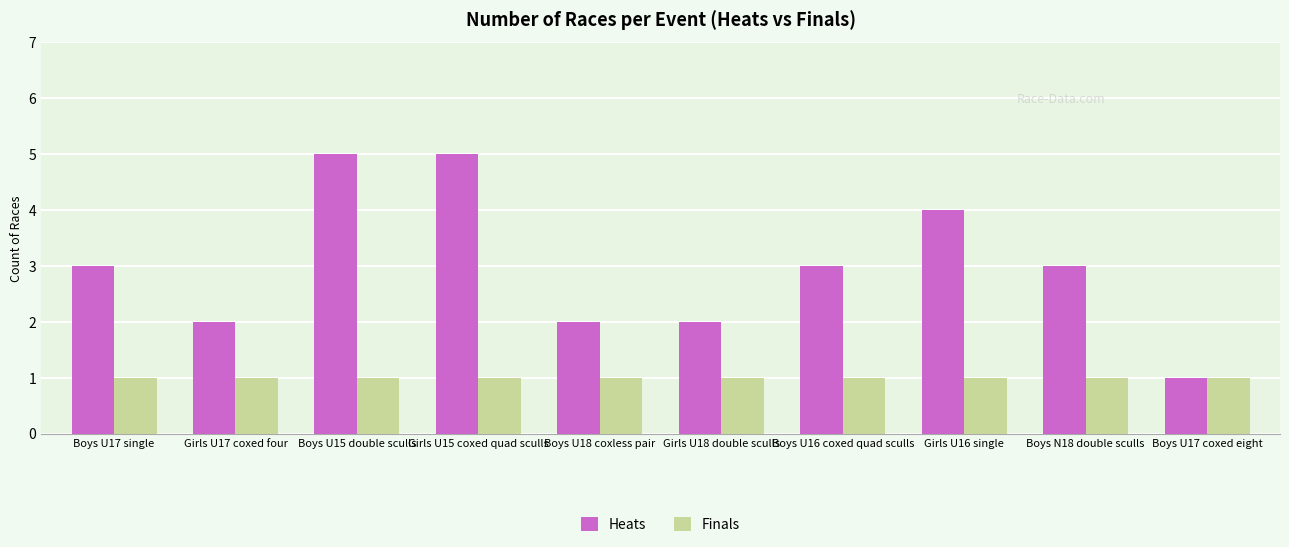

What position from the right is Boys U17 coxed eight?

1